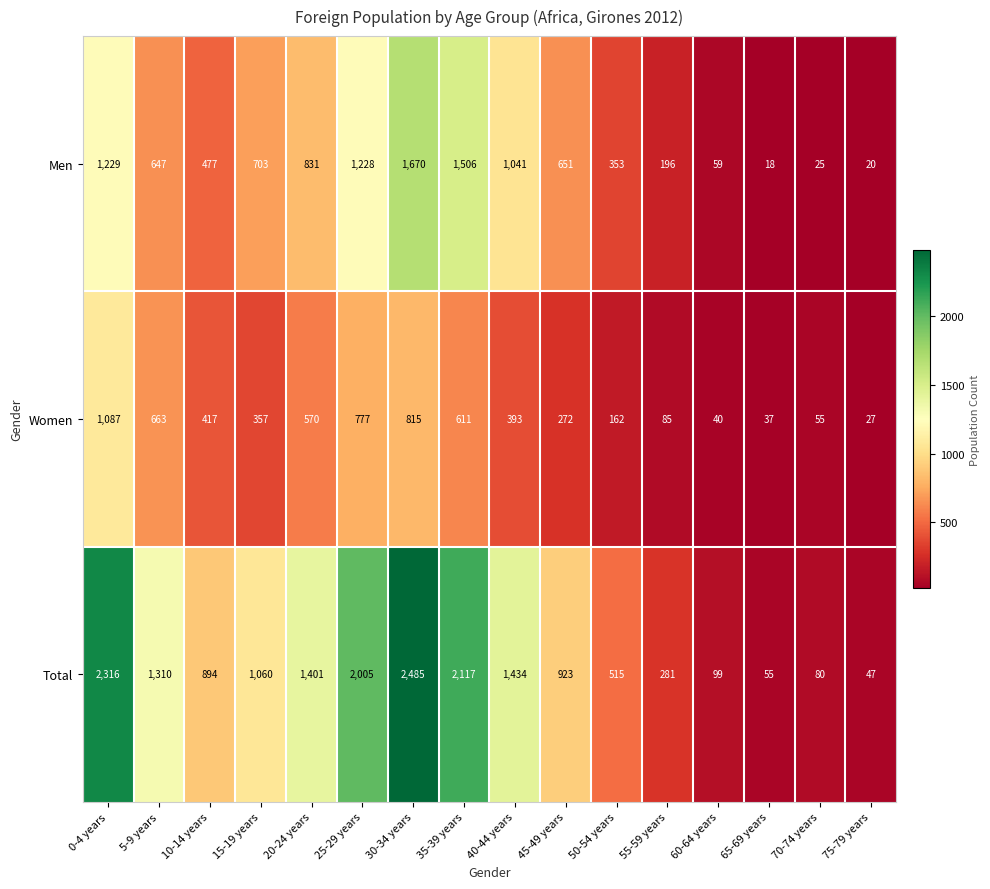

Where is Men nearest to the value 844?

20-24 years